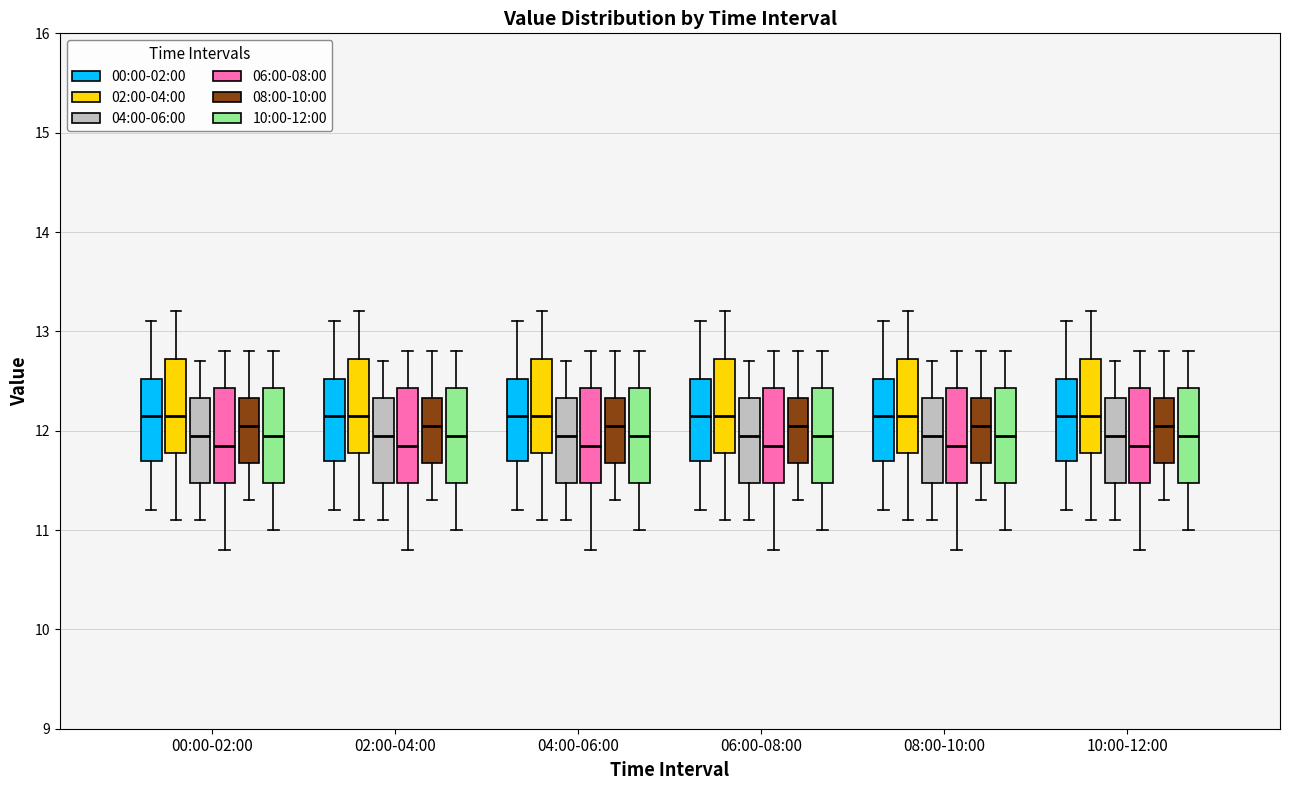

Reading left to right, transcribe this box plot: for each box, give where its median line is, the range the box spans, and where its two whiskers end, as read against the y-axis. The values are not printed on the chart, so give them approximately, as read against the axis.

00:00-02:00 (00:00-02:00): median 12.2, box 11.7 to 12.5, whiskers 11.2 to 13.1
00:00-02:00 (02:00-04:00): median 12.2, box 11.8 to 12.7, whiskers 11.1 to 13.2
00:00-02:00 (04:00-06:00): median 12.0, box 11.5 to 12.3, whiskers 11.1 to 12.7
00:00-02:00 (06:00-08:00): median 11.9, box 11.5 to 12.4, whiskers 10.8 to 12.8
00:00-02:00 (08:00-10:00): median 12.1, box 11.7 to 12.3, whiskers 11.3 to 12.8
00:00-02:00 (10:00-12:00): median 12.0, box 11.5 to 12.4, whiskers 11.0 to 12.8
02:00-04:00 (00:00-02:00): median 12.2, box 11.7 to 12.5, whiskers 11.2 to 13.1
02:00-04:00 (02:00-04:00): median 12.2, box 11.8 to 12.7, whiskers 11.1 to 13.2
02:00-04:00 (04:00-06:00): median 12.0, box 11.5 to 12.3, whiskers 11.1 to 12.7
02:00-04:00 (06:00-08:00): median 11.9, box 11.5 to 12.4, whiskers 10.8 to 12.8
02:00-04:00 (08:00-10:00): median 12.1, box 11.7 to 12.3, whiskers 11.3 to 12.8
02:00-04:00 (10:00-12:00): median 12.0, box 11.5 to 12.4, whiskers 11.0 to 12.8
04:00-06:00 (00:00-02:00): median 12.2, box 11.7 to 12.5, whiskers 11.2 to 13.1
04:00-06:00 (02:00-04:00): median 12.2, box 11.8 to 12.7, whiskers 11.1 to 13.2
04:00-06:00 (04:00-06:00): median 12.0, box 11.5 to 12.3, whiskers 11.1 to 12.7
04:00-06:00 (06:00-08:00): median 11.9, box 11.5 to 12.4, whiskers 10.8 to 12.8
04:00-06:00 (08:00-10:00): median 12.1, box 11.7 to 12.3, whiskers 11.3 to 12.8
04:00-06:00 (10:00-12:00): median 12.0, box 11.5 to 12.4, whiskers 11.0 to 12.8
06:00-08:00 (00:00-02:00): median 12.2, box 11.7 to 12.5, whiskers 11.2 to 13.1
06:00-08:00 (02:00-04:00): median 12.2, box 11.8 to 12.7, whiskers 11.1 to 13.2
06:00-08:00 (04:00-06:00): median 12.0, box 11.5 to 12.3, whiskers 11.1 to 12.7
06:00-08:00 (06:00-08:00): median 11.9, box 11.5 to 12.4, whiskers 10.8 to 12.8
06:00-08:00 (08:00-10:00): median 12.1, box 11.7 to 12.3, whiskers 11.3 to 12.8
06:00-08:00 (10:00-12:00): median 12.0, box 11.5 to 12.4, whiskers 11.0 to 12.8
08:00-10:00 (00:00-02:00): median 12.2, box 11.7 to 12.5, whiskers 11.2 to 13.1
08:00-10:00 (02:00-04:00): median 12.2, box 11.8 to 12.7, whiskers 11.1 to 13.2
08:00-10:00 (04:00-06:00): median 12.0, box 11.5 to 12.3, whiskers 11.1 to 12.7
08:00-10:00 (06:00-08:00): median 11.9, box 11.5 to 12.4, whiskers 10.8 to 12.8
08:00-10:00 (08:00-10:00): median 12.1, box 11.7 to 12.3, whiskers 11.3 to 12.8
08:00-10:00 (10:00-12:00): median 12.0, box 11.5 to 12.4, whiskers 11.0 to 12.8
10:00-12:00 (00:00-02:00): median 12.2, box 11.7 to 12.5, whiskers 11.2 to 13.1
10:00-12:00 (02:00-04:00): median 12.2, box 11.8 to 12.7, whiskers 11.1 to 13.2
10:00-12:00 (04:00-06:00): median 12.0, box 11.5 to 12.3, whiskers 11.1 to 12.7
10:00-12:00 (06:00-08:00): median 11.9, box 11.5 to 12.4, whiskers 10.8 to 12.8
10:00-12:00 (08:00-10:00): median 12.1, box 11.7 to 12.3, whiskers 11.3 to 12.8
10:00-12:00 (10:00-12:00): median 12.0, box 11.5 to 12.4, whiskers 11.0 to 12.8